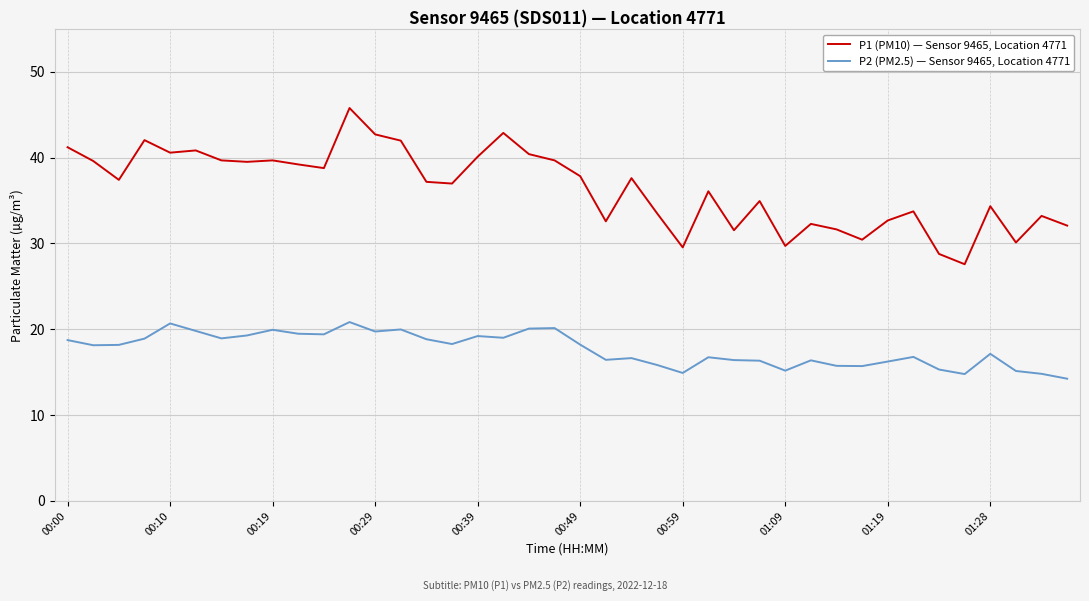

Which series has the widest spread of values?

P1 (PM10) — Sensor 9465, Location 4771